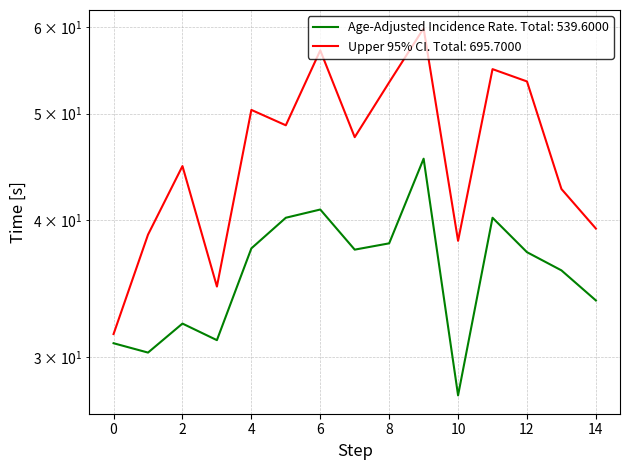

What is the value of the Age-Adjusted Incidence Rate point at the 5th from the left?

37.7